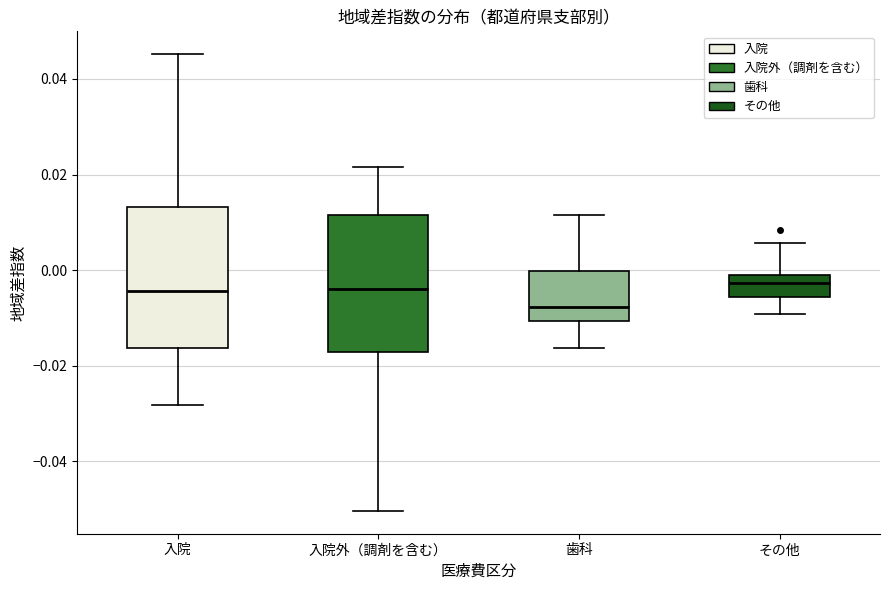

Reading left to right, transcribe this box plot: for each box, give where its median line is, the range the box spans, and where its two whiskers end, as read against the y-axis. The values are not printed on the chart, so give them approximately, as read against the axis.

入院: median -0.004, box -0.016 to 0.014, whiskers -0.028 to 0.046
入院外（調剤を含む）: median -0.004, box -0.018 to 0.012, whiskers -0.050 to 0.022
歯科: median -0.008, box -0.010 to 0.000, whiskers -0.016 to 0.012
その他: median -0.002 (inside the box), box -0.006 to -0.002, whiskers -0.010 to 0.006